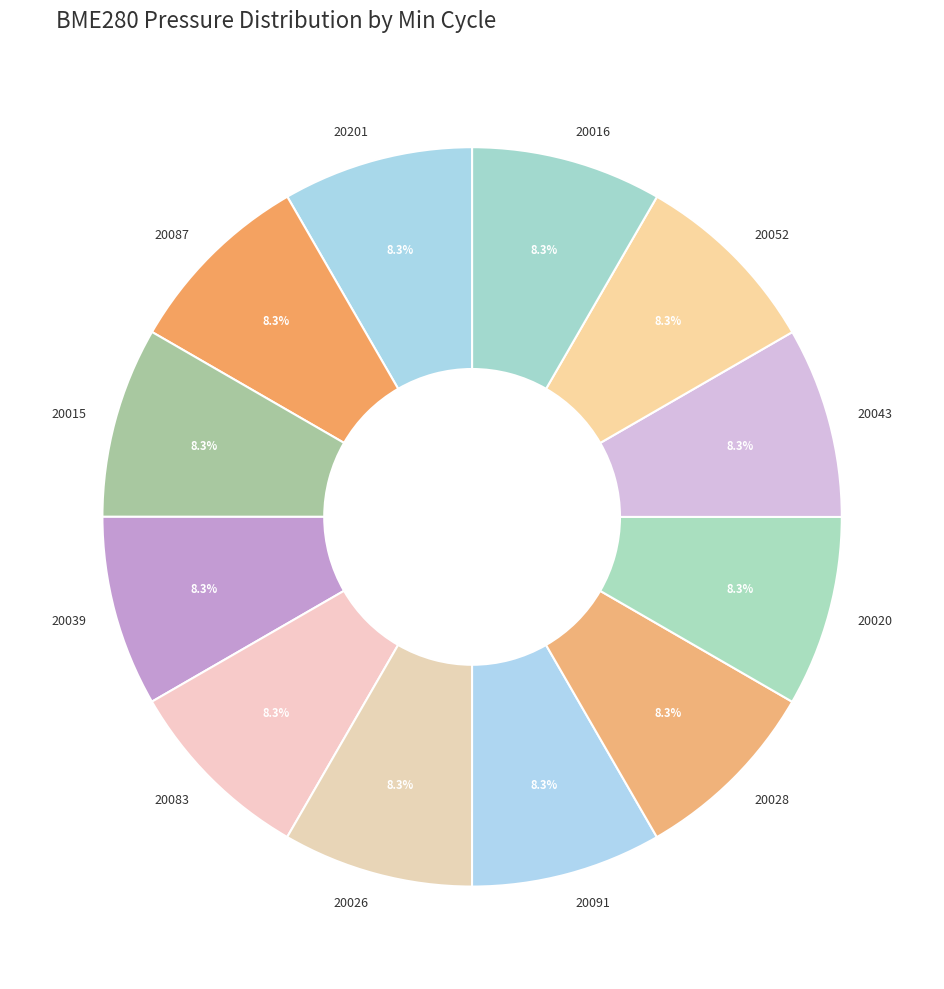

What percentage do 20052 and 20083 together represent?

16.7%